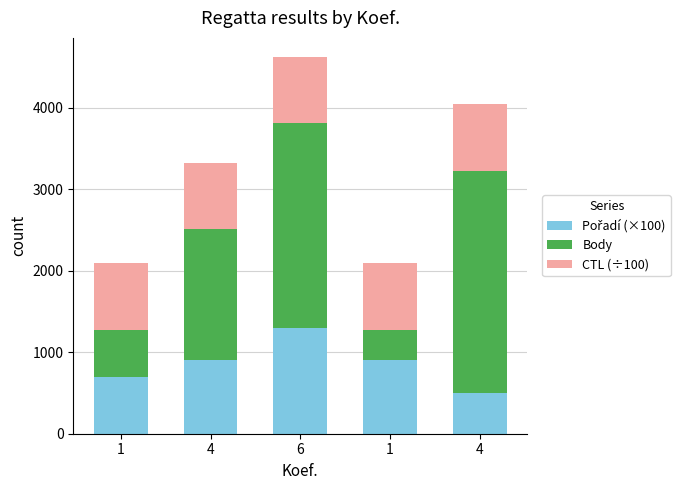

Are the bars horizontal?

No